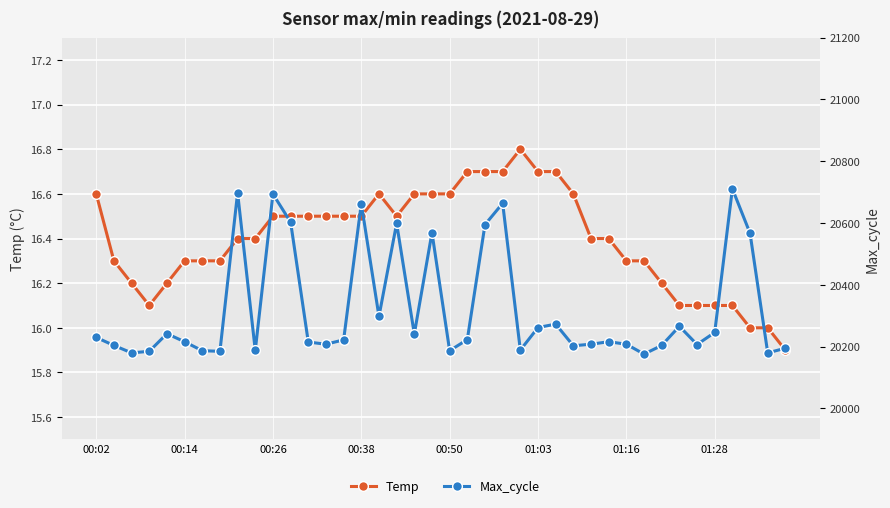

What is the spread (max minus min) of values at 31?

20159.7